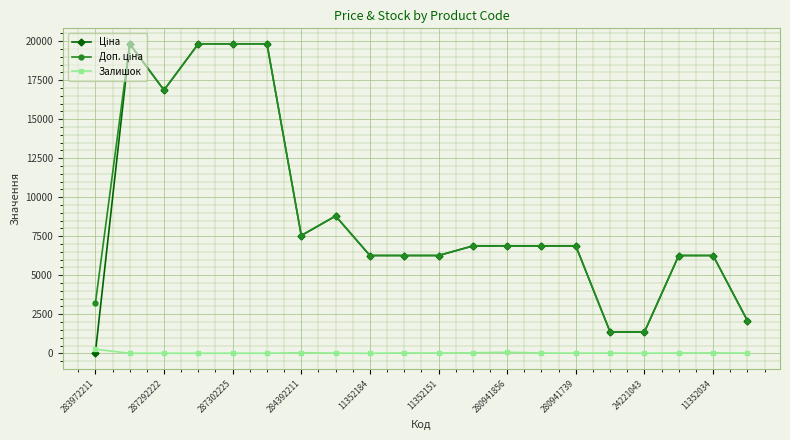

Does the chart have visible grid lines?

Yes